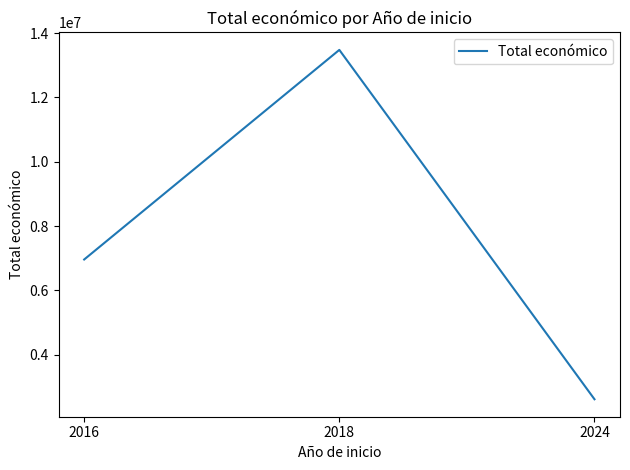

Reading left to right, what are all the values shown in this chart?

6960293	13480721	2612849